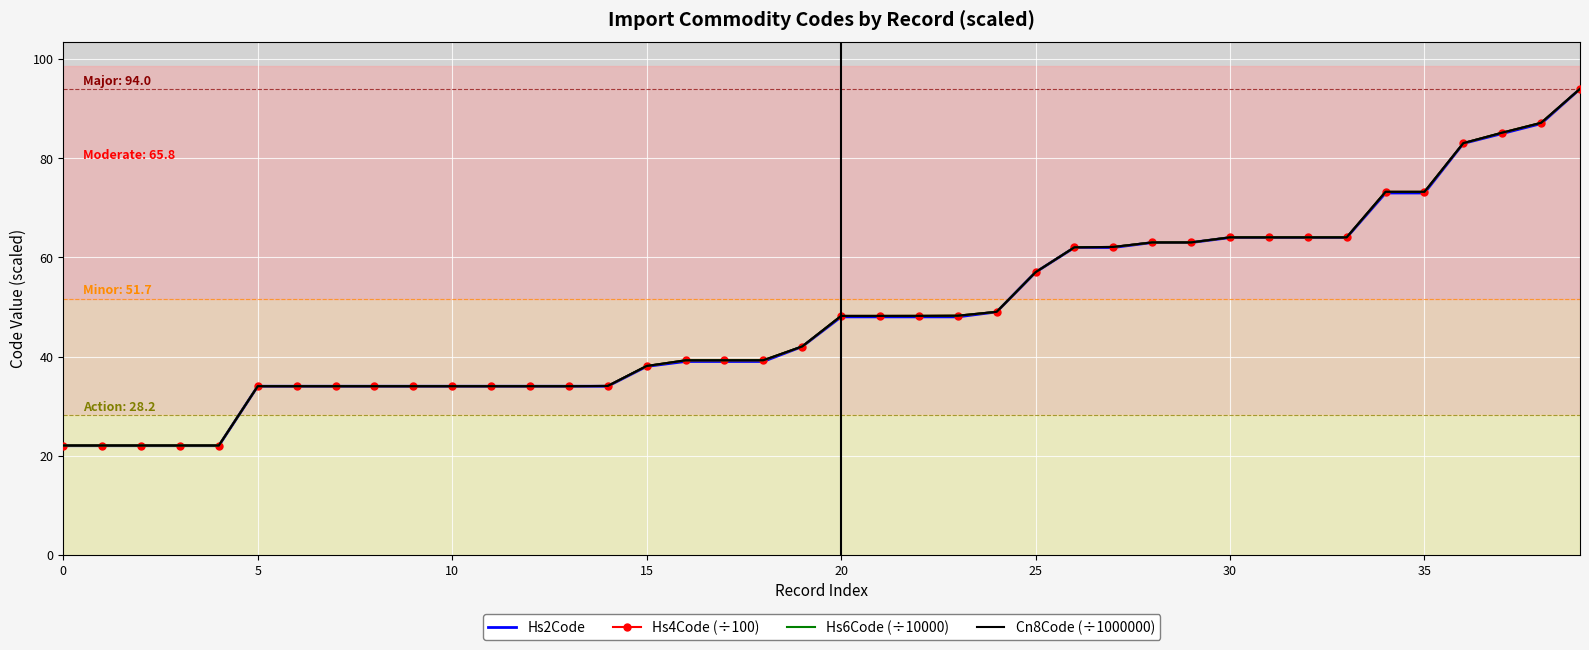

Which series has the widest spread of values?

Hs2Code